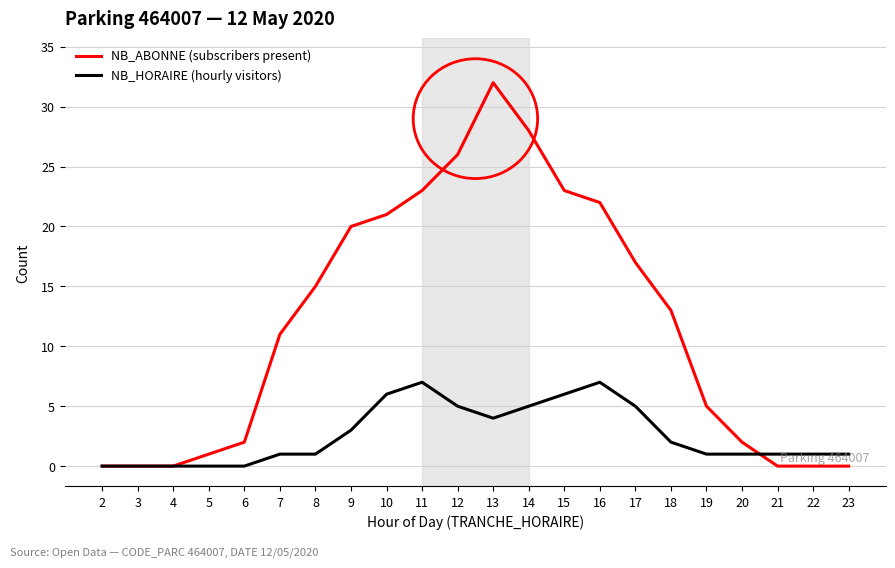

What is the maximum value shown in the chart?

32